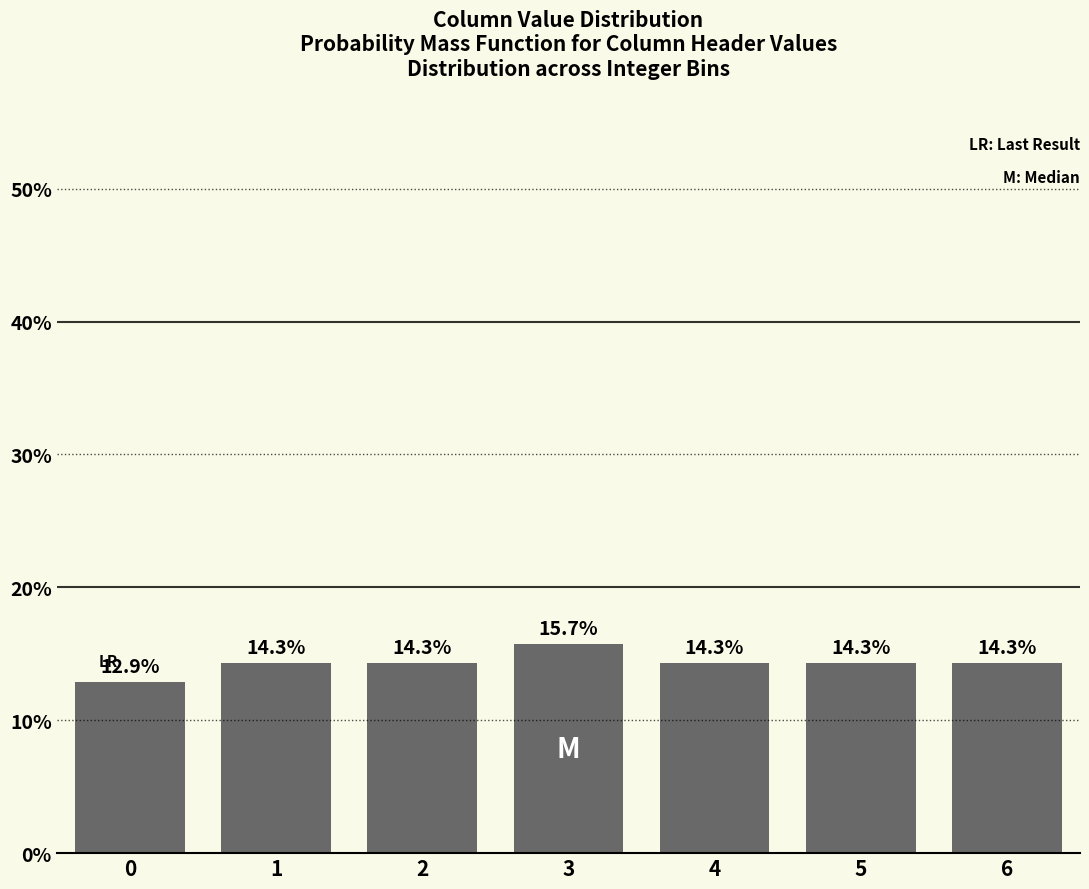

Reading right to left, transcribe all the data shown in this chart.

6=14.3	5=14.3	4=14.3	3=15.7	2=14.3	1=14.3	0=12.9